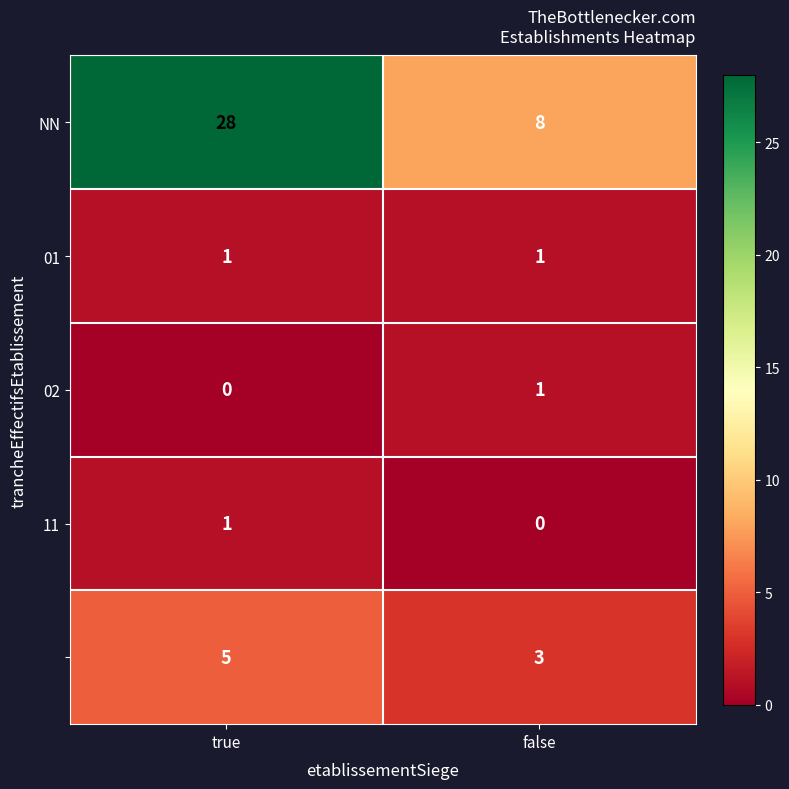

What is the greatest value displayed?

28